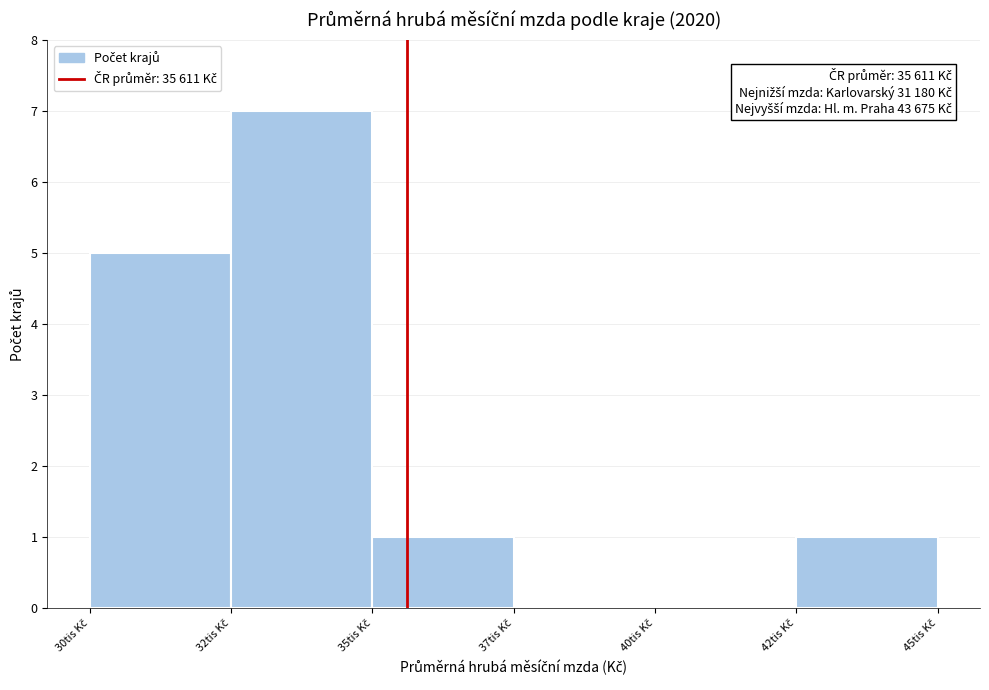

What is the sum of all values?

14